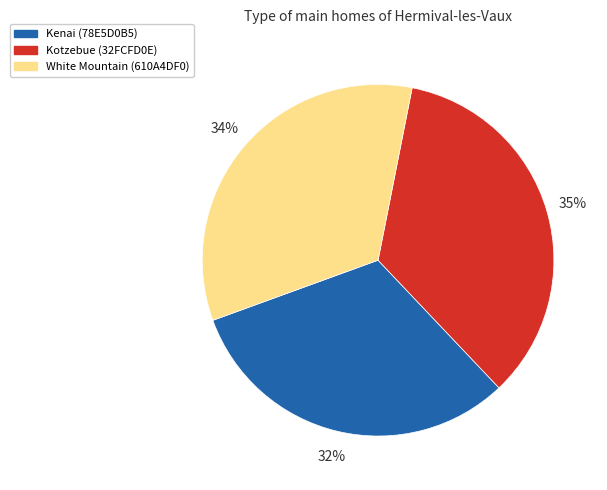

To the nearest percent, what portion does Kenai (78E5D0B5) represent?

32%